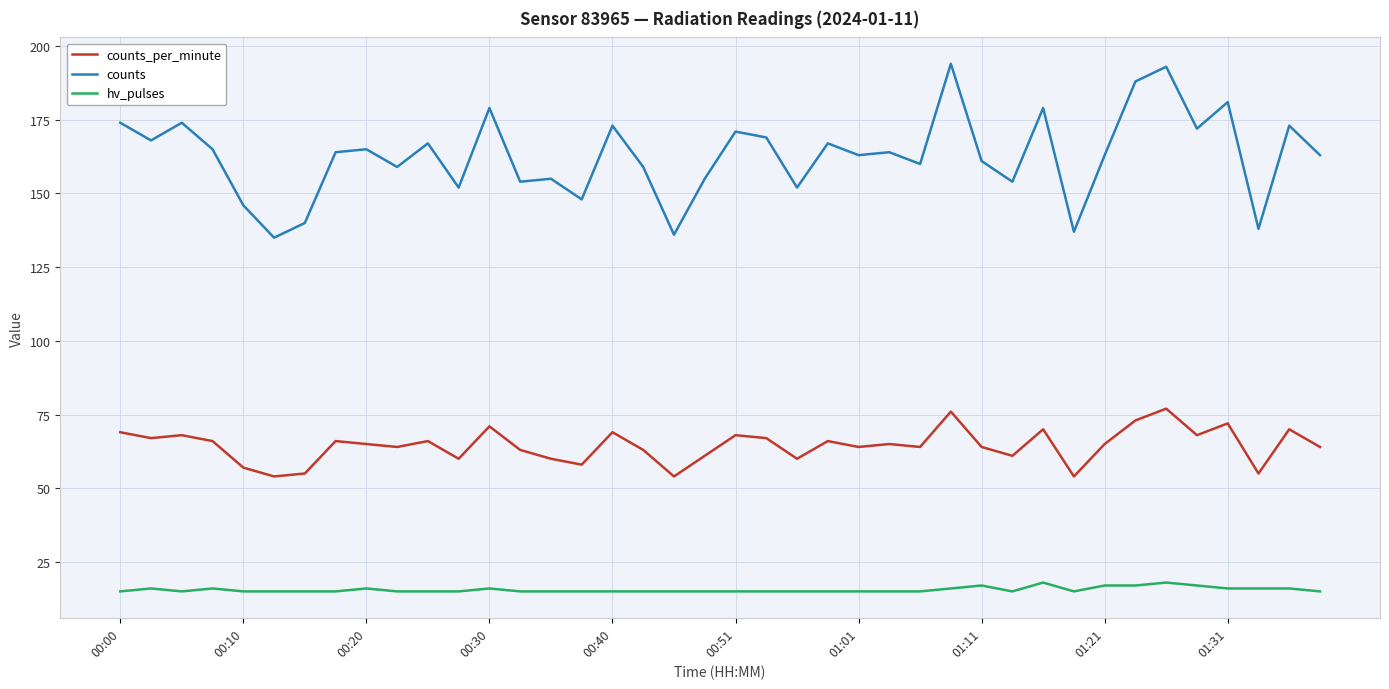

What are all the series names shown in the legend?

counts_per_minute, counts, hv_pulses